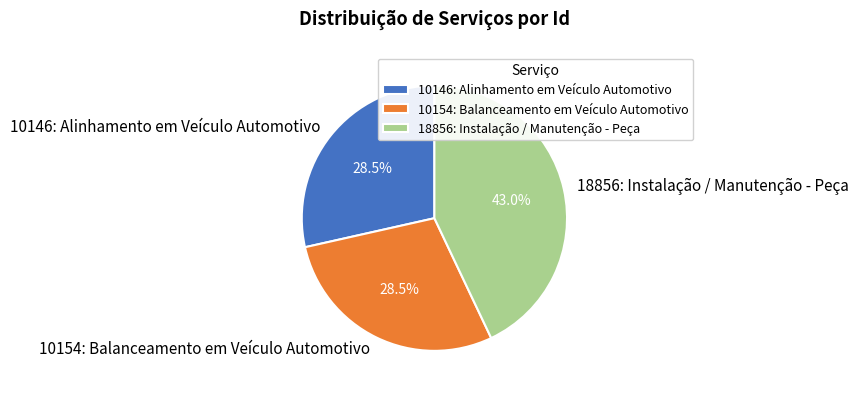

To the nearest percent, what portion does 18856: Instalação / Manutenção - Peça represent?

43%